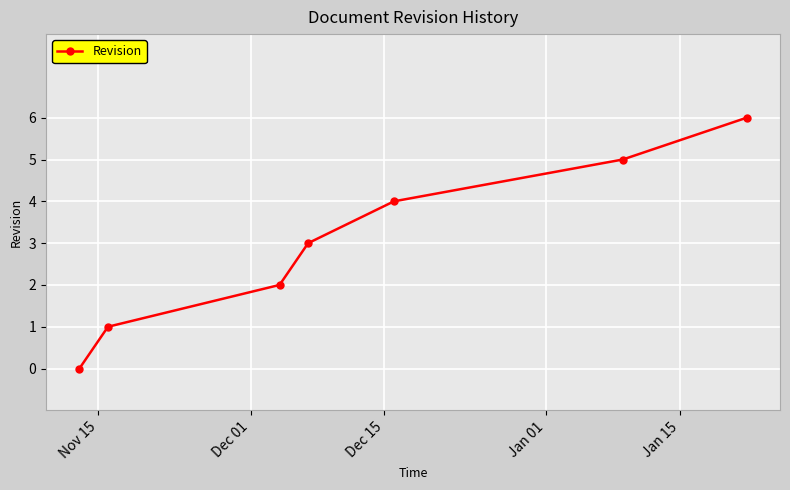

What is the value of the 7th point from the left?

6